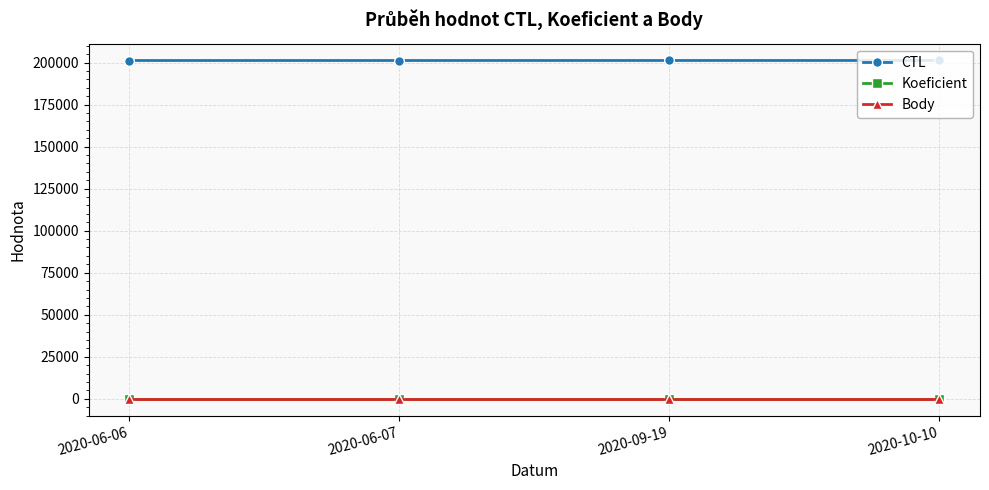

What value does the CTL series have at 2020-09-19?

201214